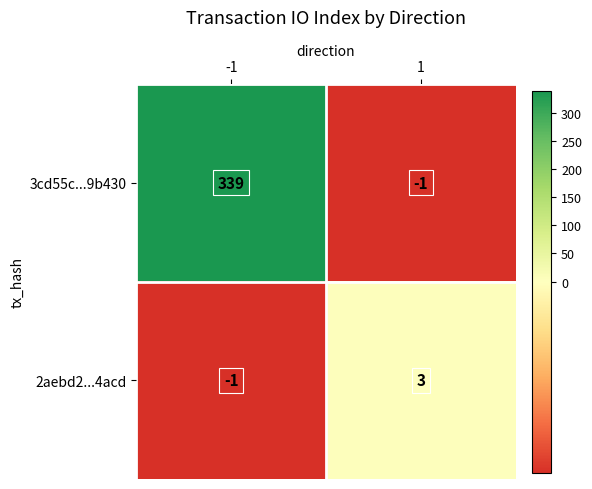

What is the difference between the maximum and minimum values in the 3cd55c...9b430 series?

340